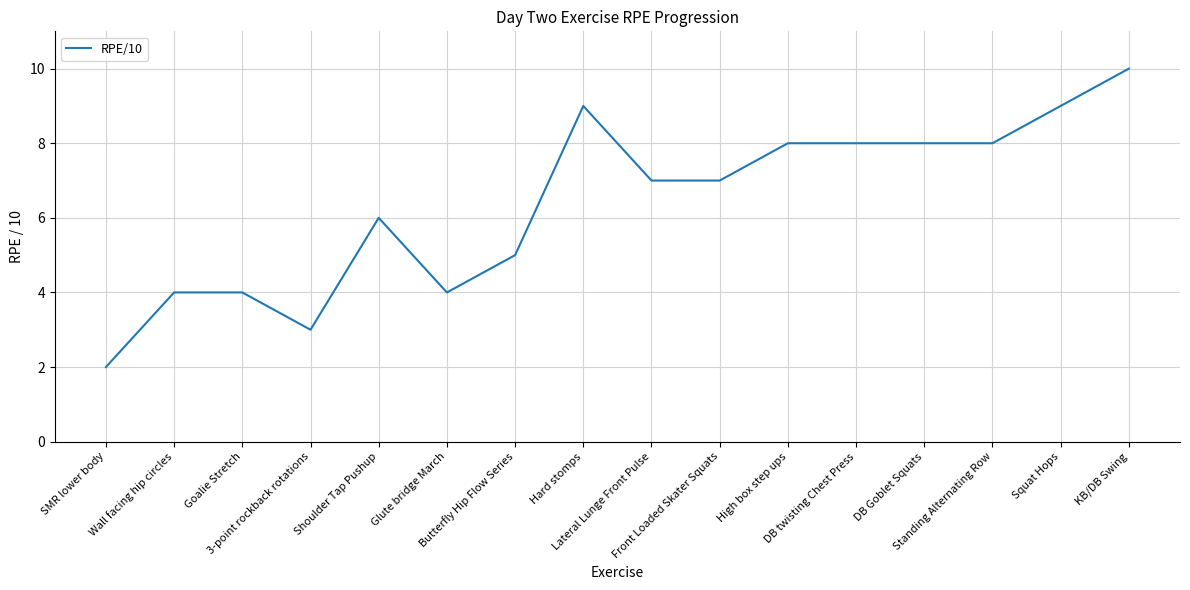

Which label corresponds to the smallest value in the chart?

SMR lower body